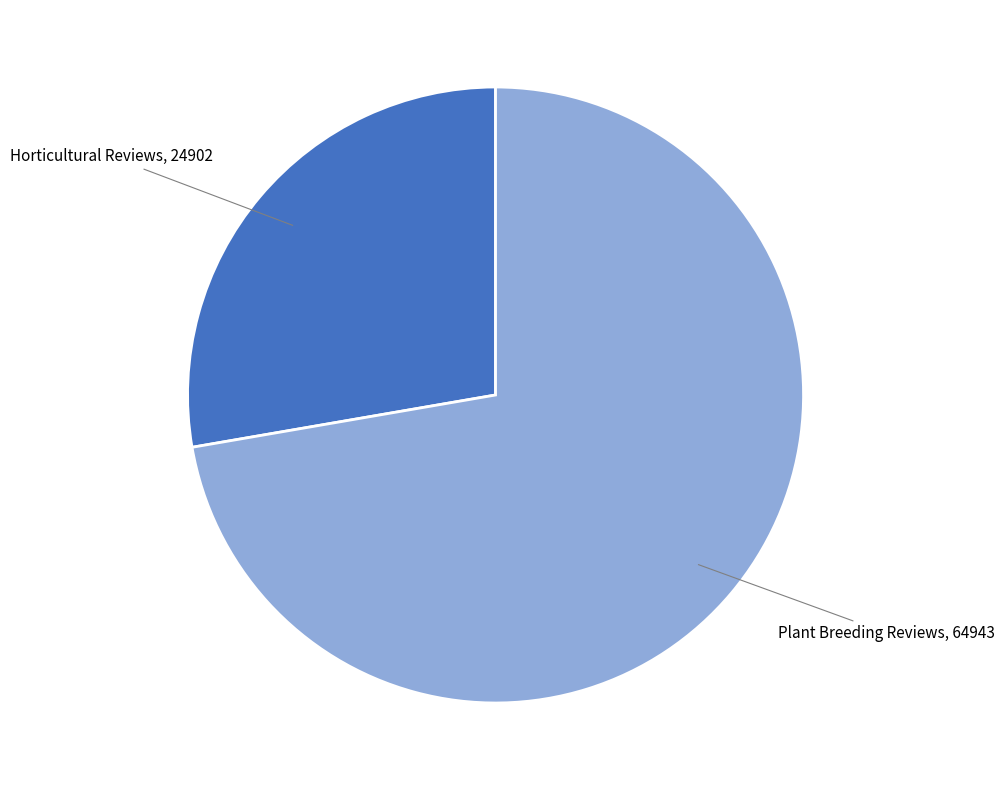

Does any single category account for the majority?

Yes